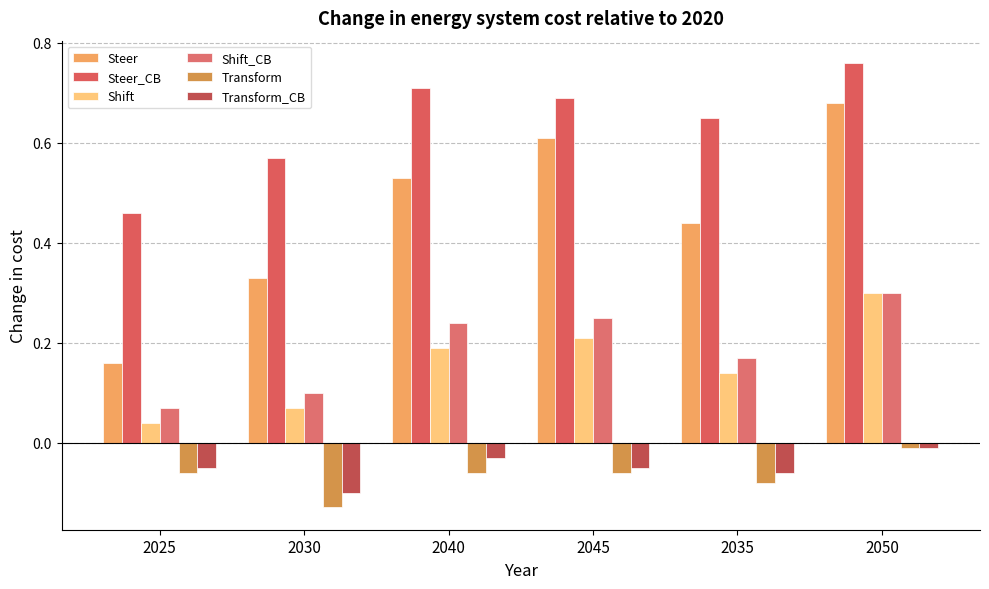

Rank the categories by Steer_CB value from lowest to highest.

2025, 2030, 2035, 2045, 2040, 2050